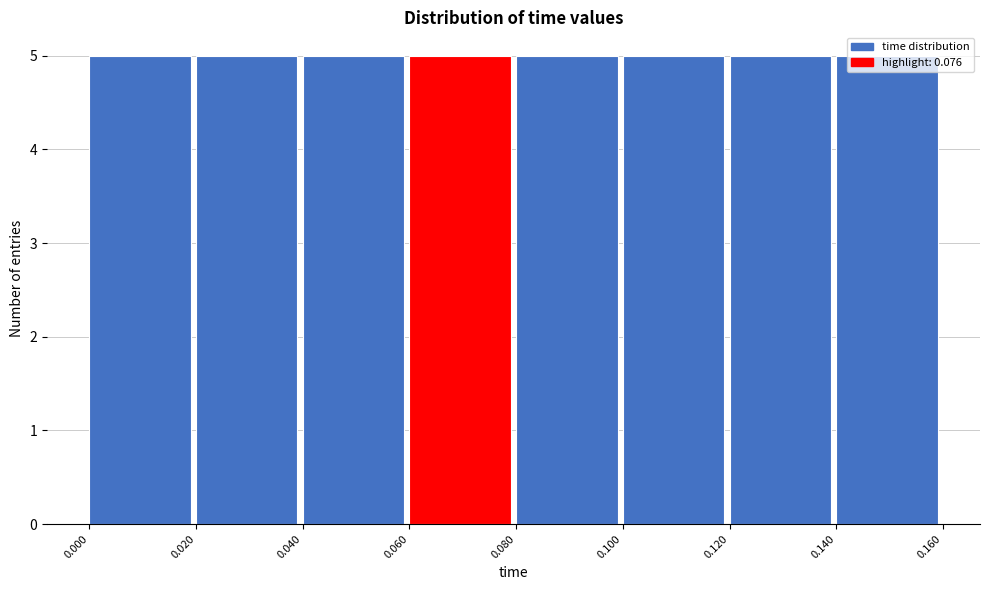

Reading left to right, transcribe this chart: for each bar, give the range it covers on the x-axis and its height. The values are not printed on the chart, so give them approximately, as read against the axis.

0.000 to 0.020: 5
0.020 to 0.040: 5
0.040 to 0.060: 5
0.060 to 0.080: 5
0.080 to 0.100: 5
0.100 to 0.120: 5
0.120 to 0.140: 5
0.140 to 0.160: 5